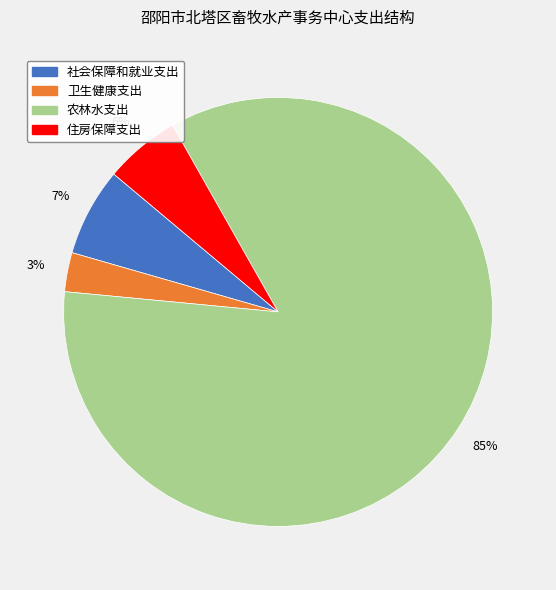

How many slices are in this pie chart?

4